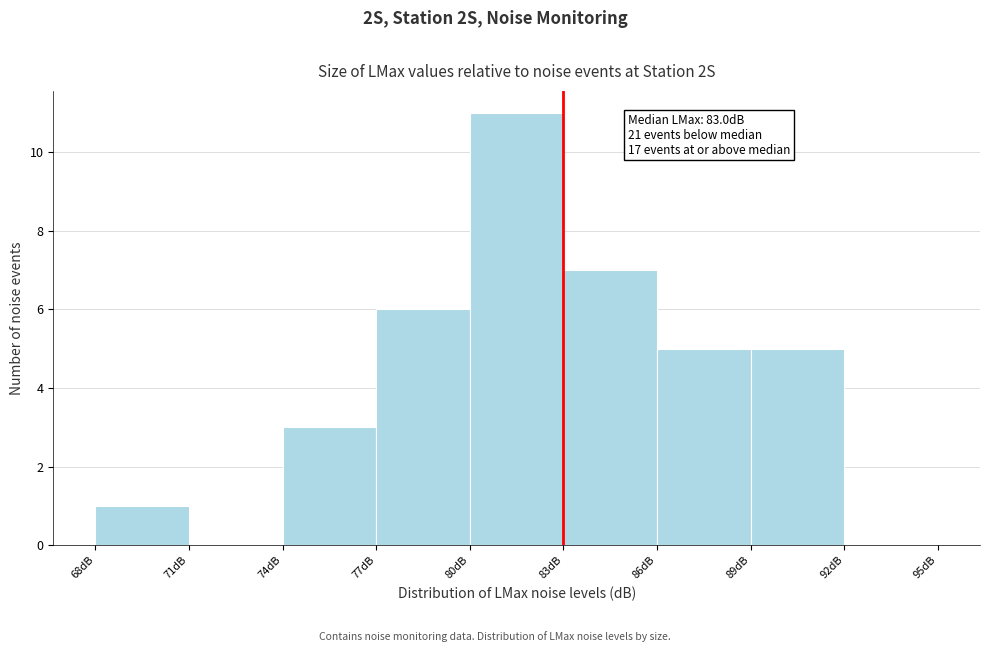

Over which range of the x-axis is the bar tallest?

80 to 83